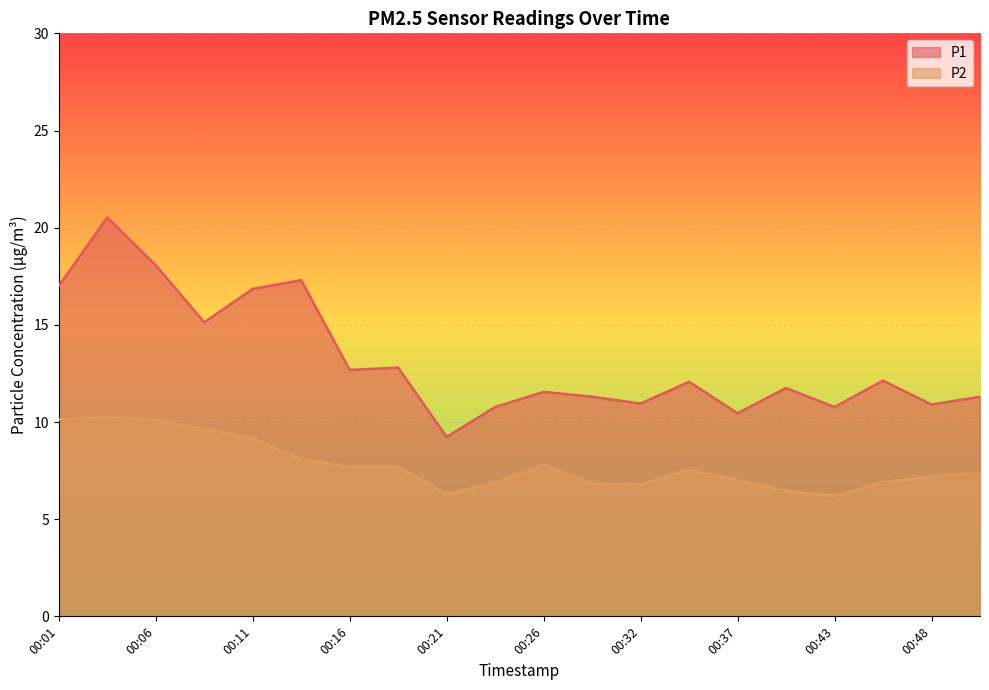

What is the average value of the P2 series?

7.8